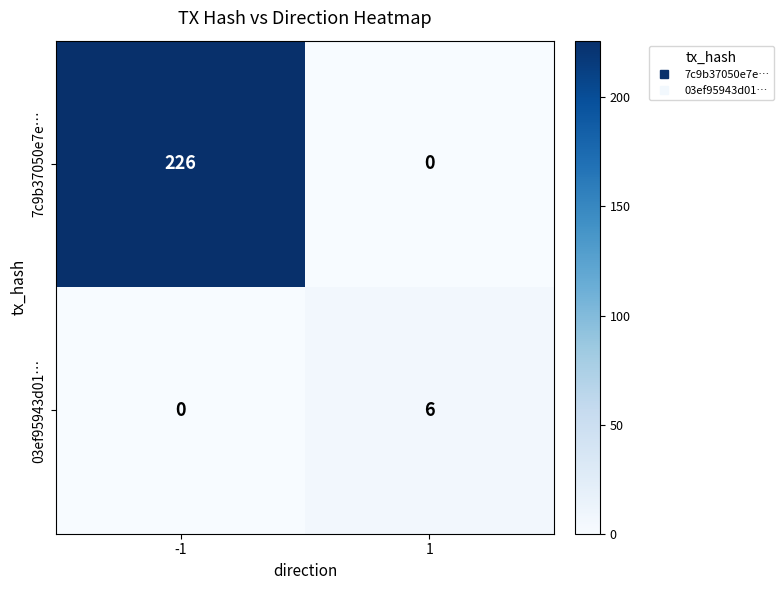

Reading left to right, extract all data points from this chart.

7c9b37050e7e…: -1=226	1=0
03ef95943d01…: -1=0	1=6